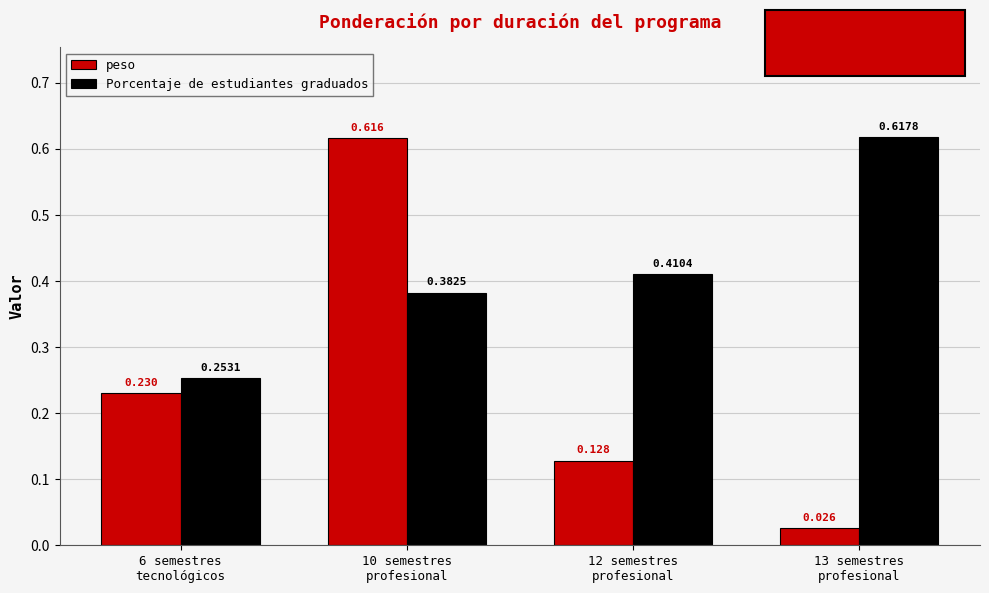

Rank the categories by peso value from highest to lowest.

10 semestres
profesional, 6 semestres
tecnológicos, 12 semestres
profesional, 13 semestres
profesional